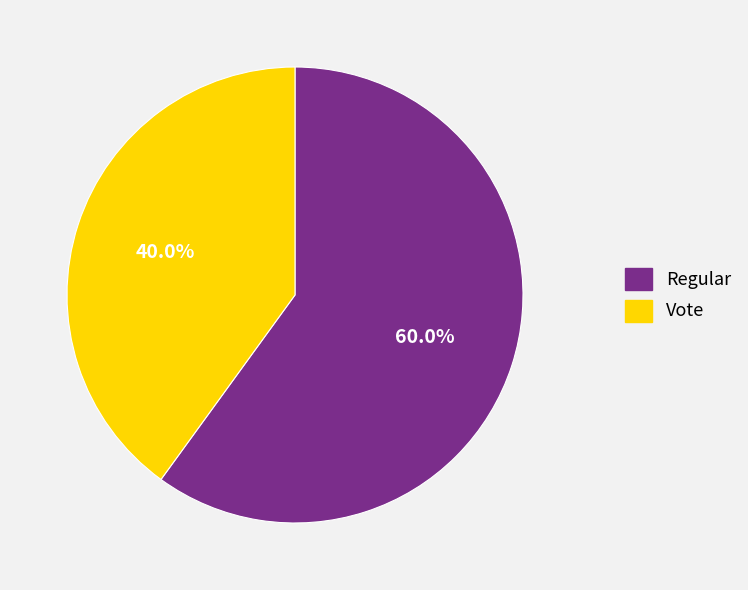

Combined, do Regular and Vote account for over 50%?

Yes